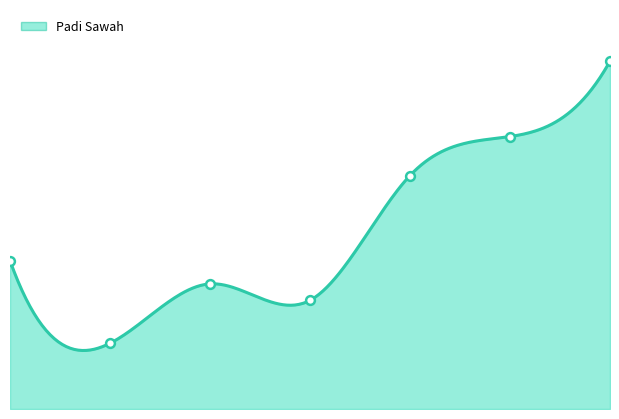

What is the change in value from 1 to 4?

+1335.4